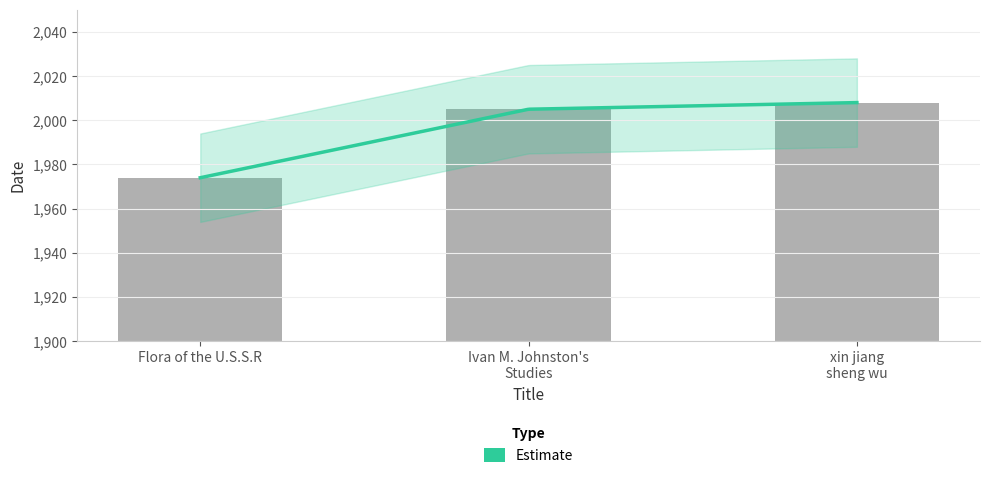

Rank the categories by value from lowest to highest.

Flora of the U.S.S.R, Ivan M. Johnston's Studies, xin jiang sheng wu